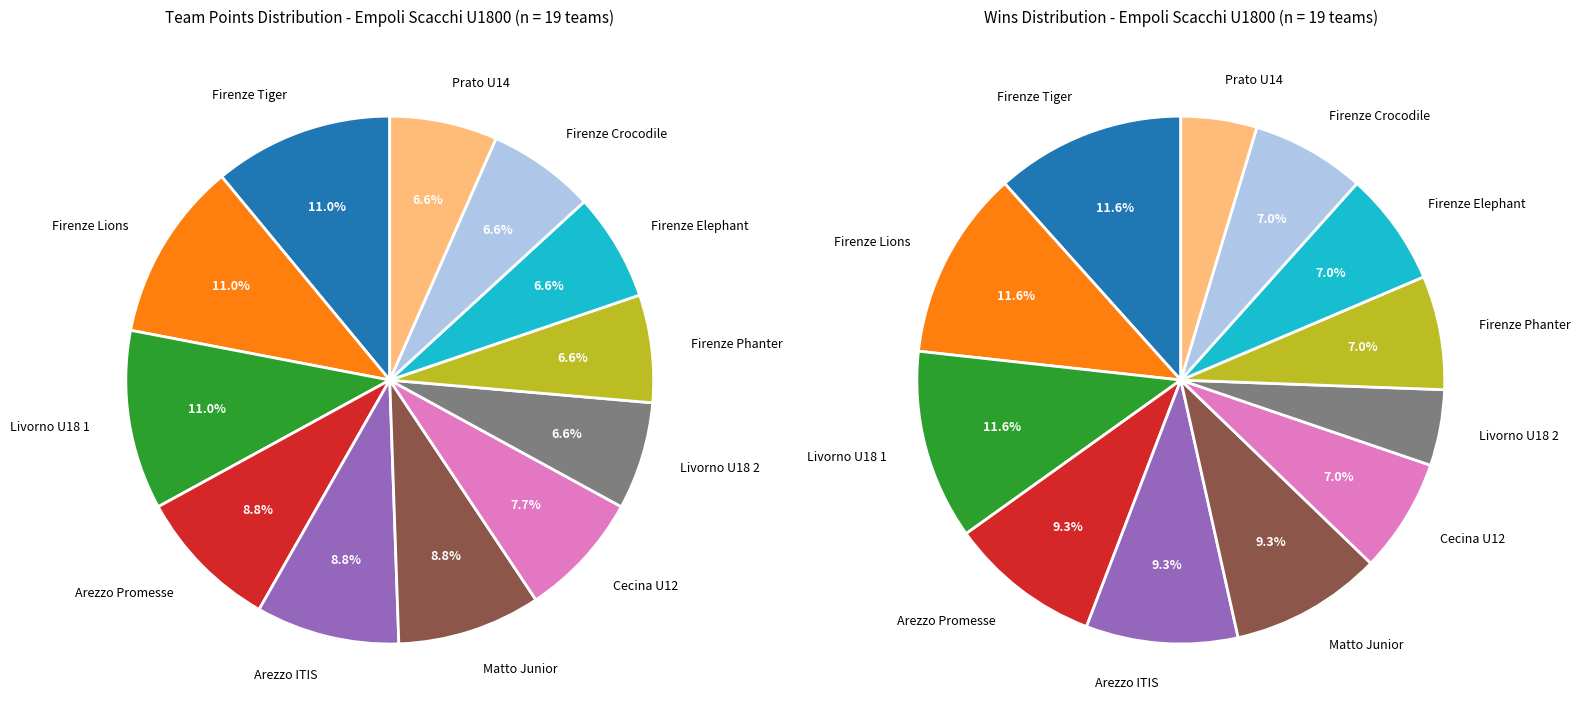

Does any single category account for the majority?

No